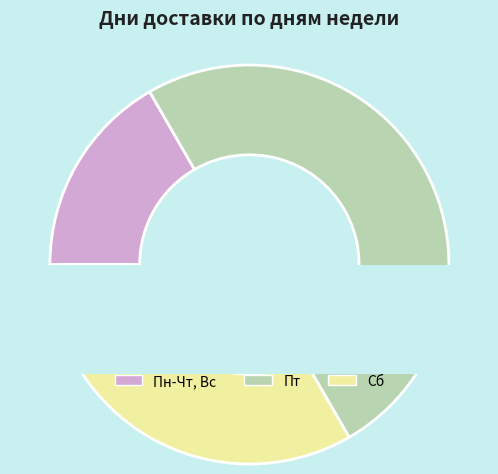

True or false: Сб accounts for 40% of the total.

False